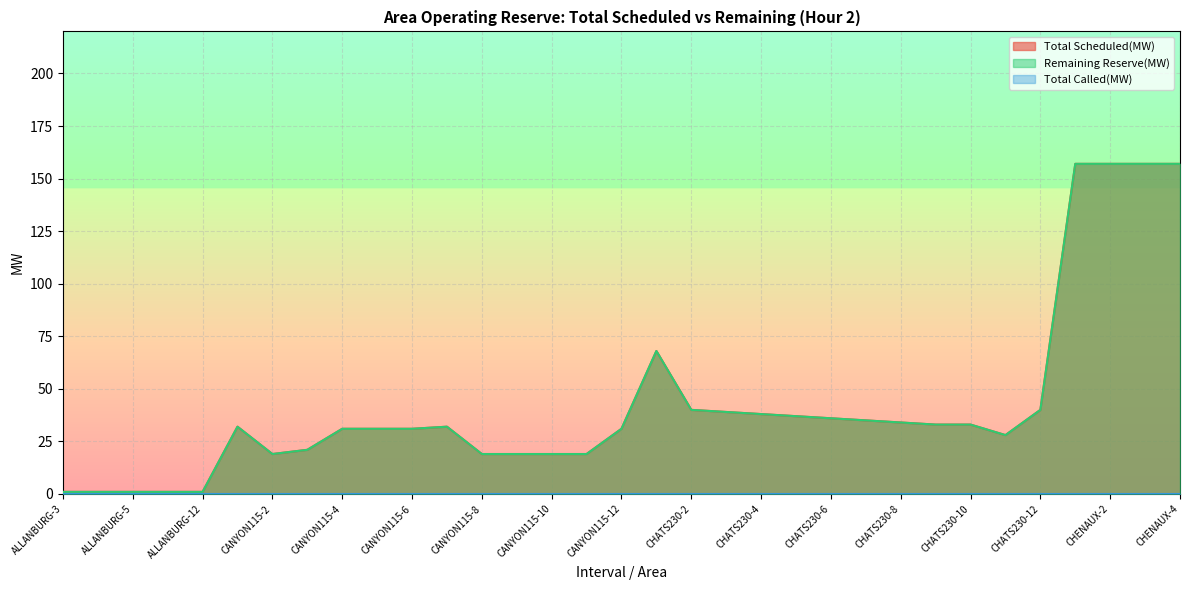

What is the sum of the Remaining Reserve(MW) values at CANYON115-3 and CHATS230-3?

60